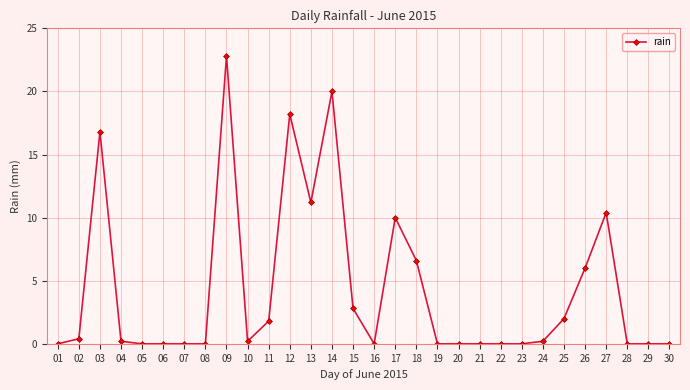

Reading right to left, transcribe all the data shown in this chart.

30=0.0	29=0.0	28=0.0	27=10.4	26=6.0	25=2.0	24=0.2	23=0.0	22=0.0	21=0.0	20=0.0	19=0.0	18=6.6	17=10.0	16=0.0	15=2.8	14=20.0	13=11.2	12=18.2	11=1.8	10=0.2	09=22.8	08=0.0	07=0.0	06=0.0	05=0.0	04=0.2	03=16.8	02=0.4	01=0.0